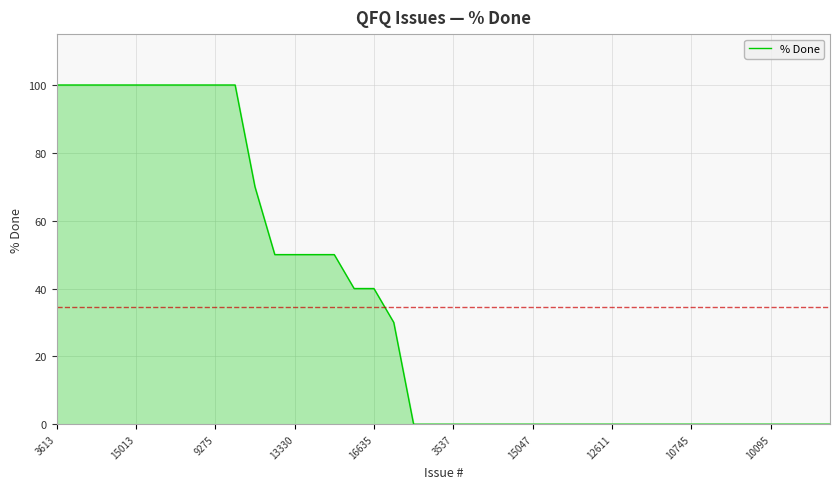

What is the greatest value displayed?

100